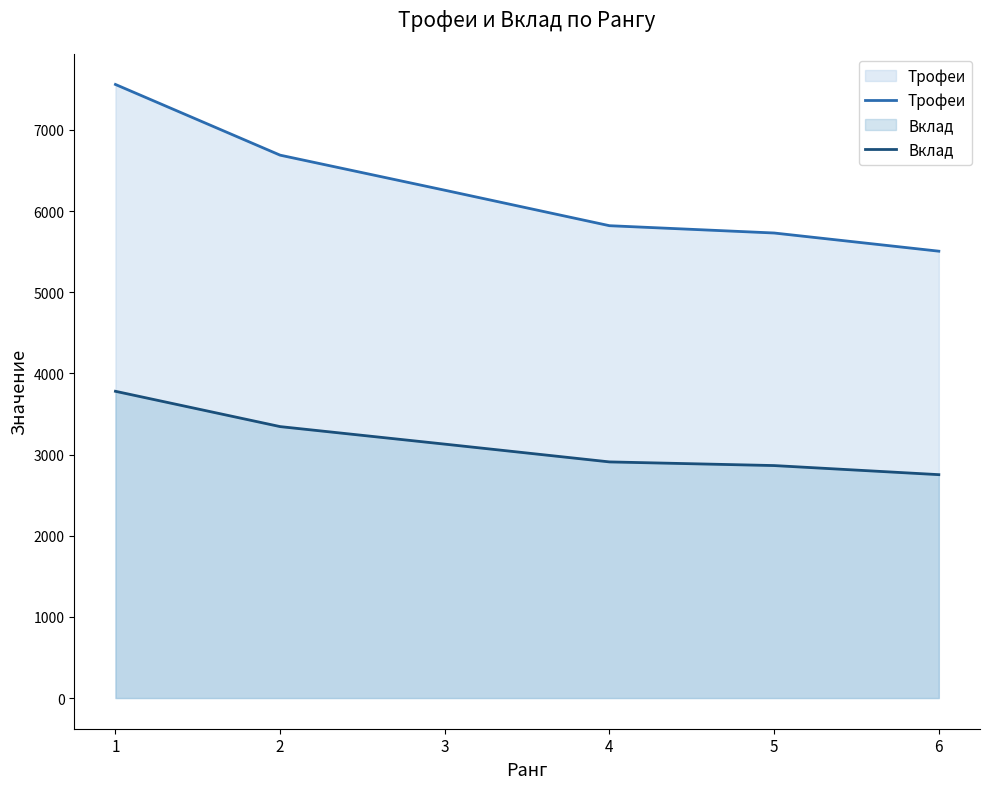

True or false: Вклад has a value of 2864 at 5.

True